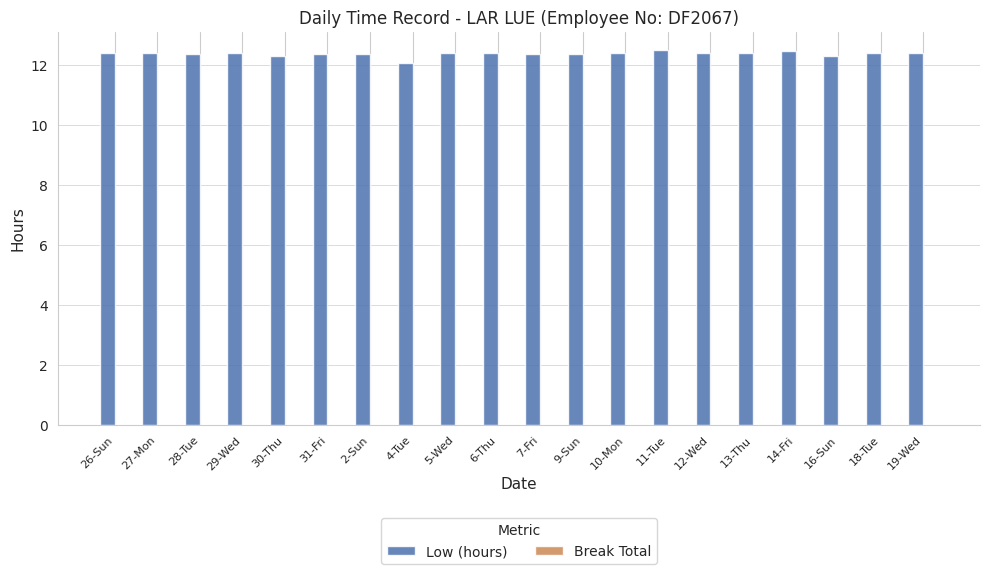

What is the label of the 7th bar from the right?

11-Tue